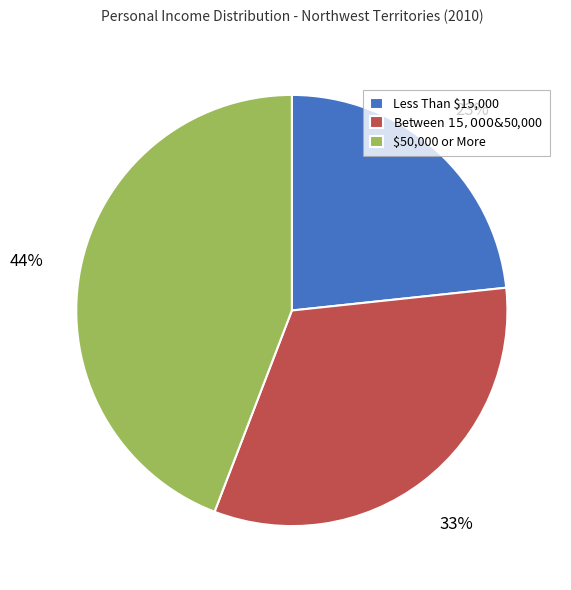

To the nearest percent, what is the combined percentage of $50,000 or More and Less Than $15,000?

67%